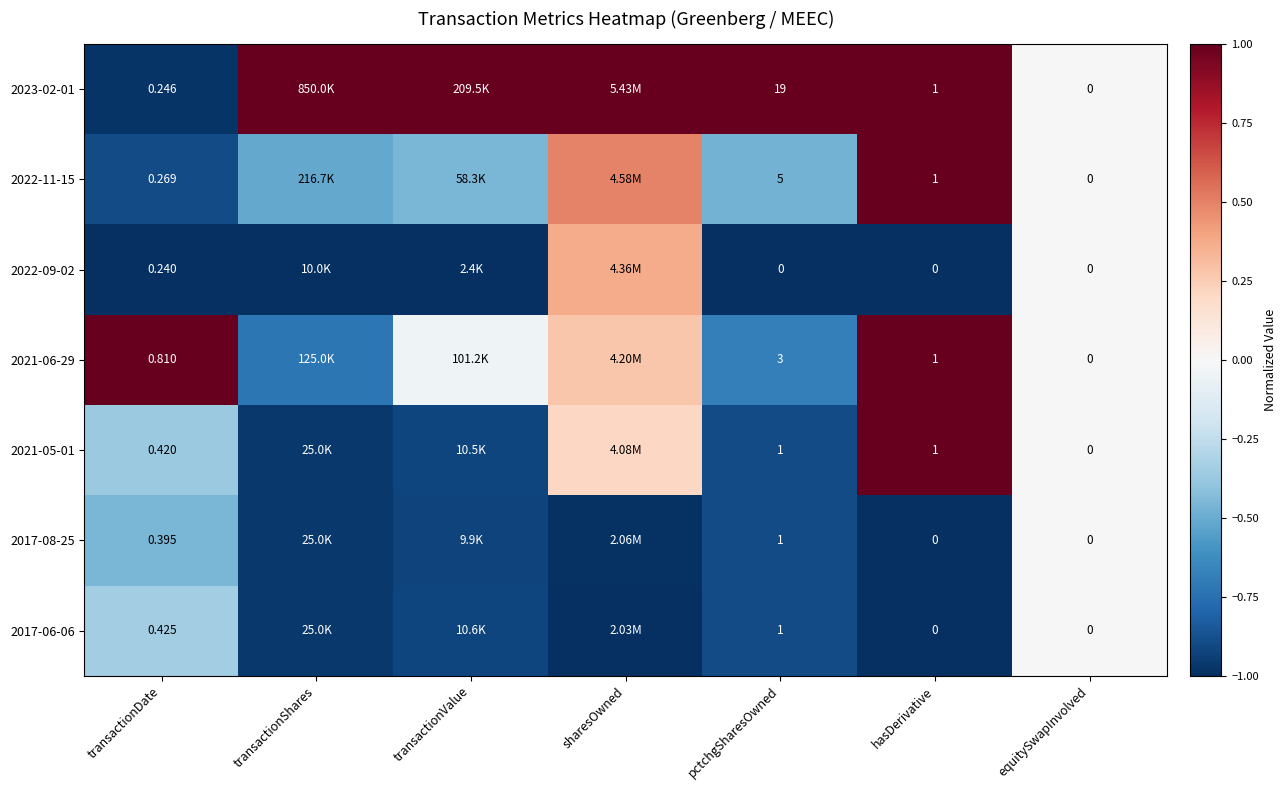

What is the sum of all 2017-08-25 values?

-5.2